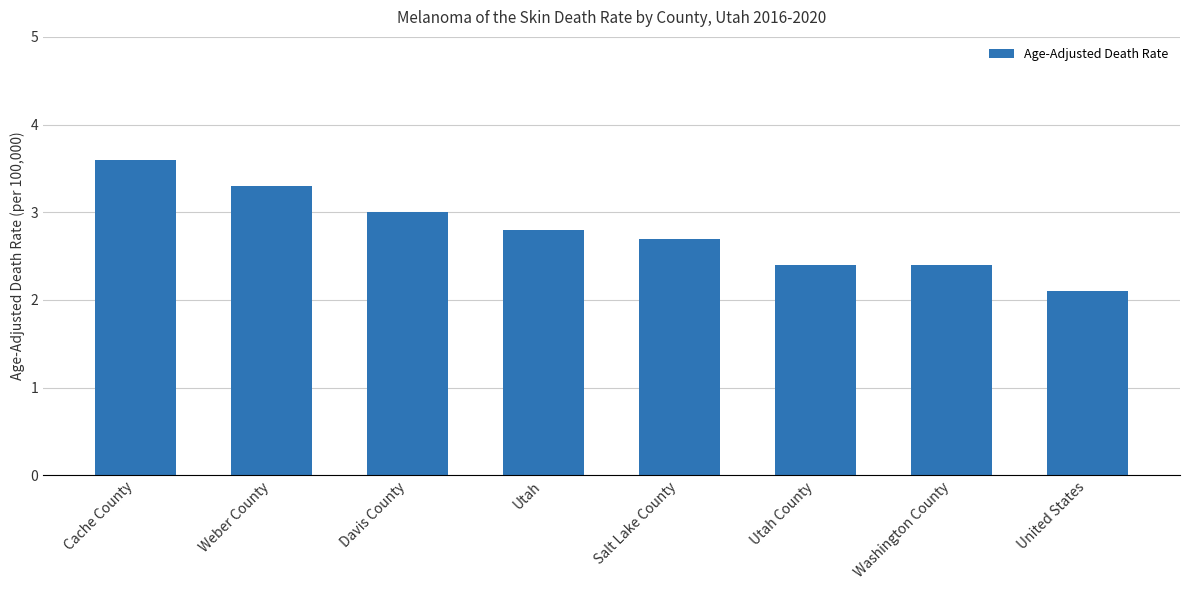

At which category does the chart reach its peak across all series?

Cache County